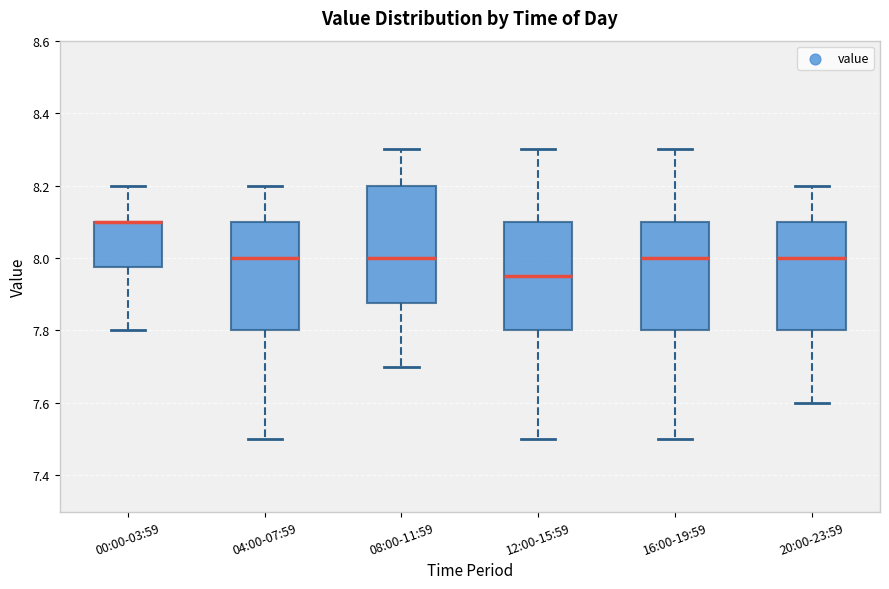

Reading left to right, transcribe this box plot: for each box, give where its median line is, the range the box spans, and where its two whiskers end, as read against the y-axis. The values are not printed on the chart, so give them approximately, as read against the axis.

00:00-03:59: median 8.10 (drawn on the box's upper edge), box 7.98 to 8.10, whiskers 7.80 to 8.20
04:00-07:59: median 8.00, box 7.80 to 8.10, whiskers 7.50 to 8.20
08:00-11:59: median 8.00, box 7.88 to 8.20, whiskers 7.70 to 8.30
12:00-15:59: median 7.96, box 7.80 to 8.10, whiskers 7.50 to 8.30
16:00-19:59: median 8.00, box 7.80 to 8.10, whiskers 7.50 to 8.30
20:00-23:59: median 8.00, box 7.80 to 8.10, whiskers 7.60 to 8.20